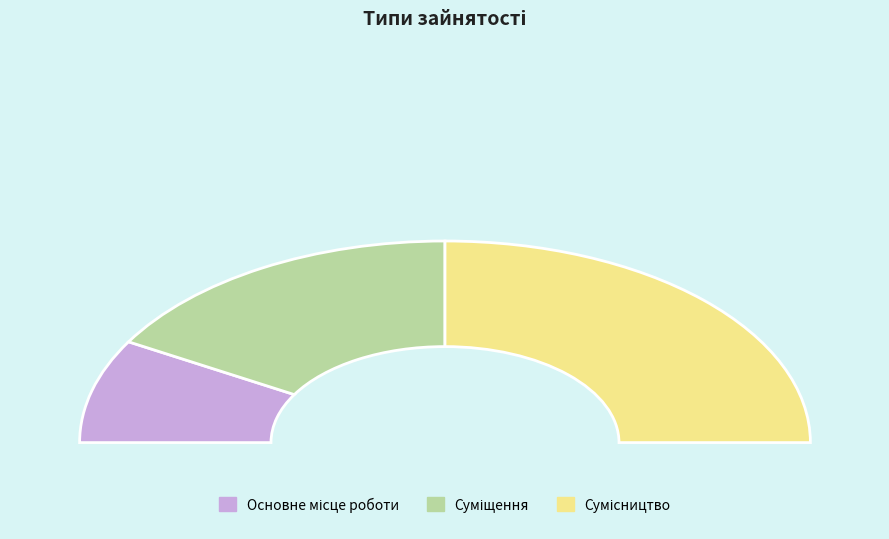

To the nearest percent, what is the combined percentage of Основне місце роботи and Сумісництво?

67%